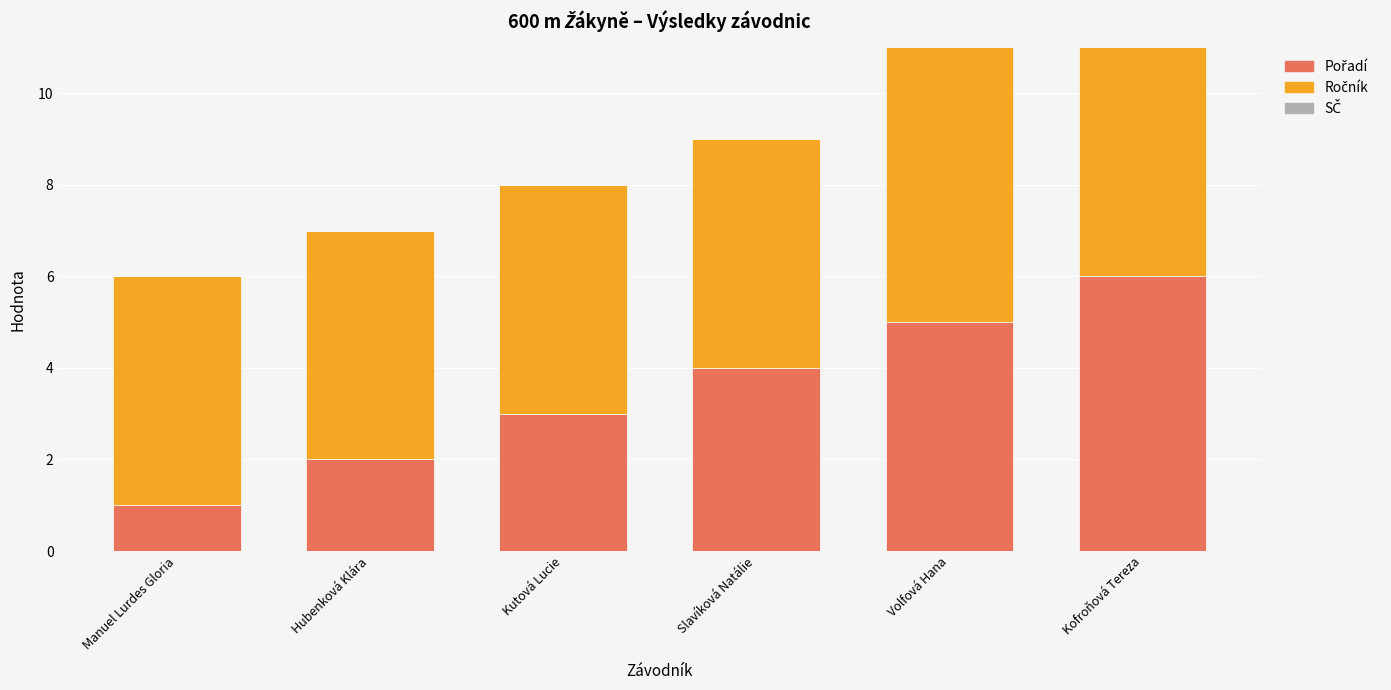

What is the total value across all series at Volfová Hana?

11